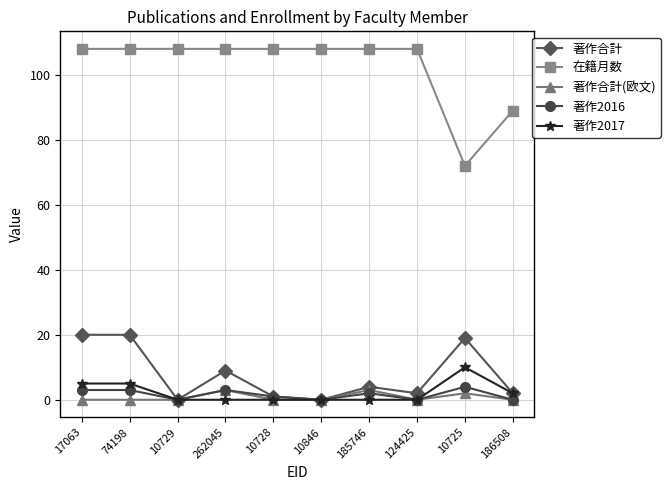

The 在籍月数 series shows 127 at 10725. True or false?

False